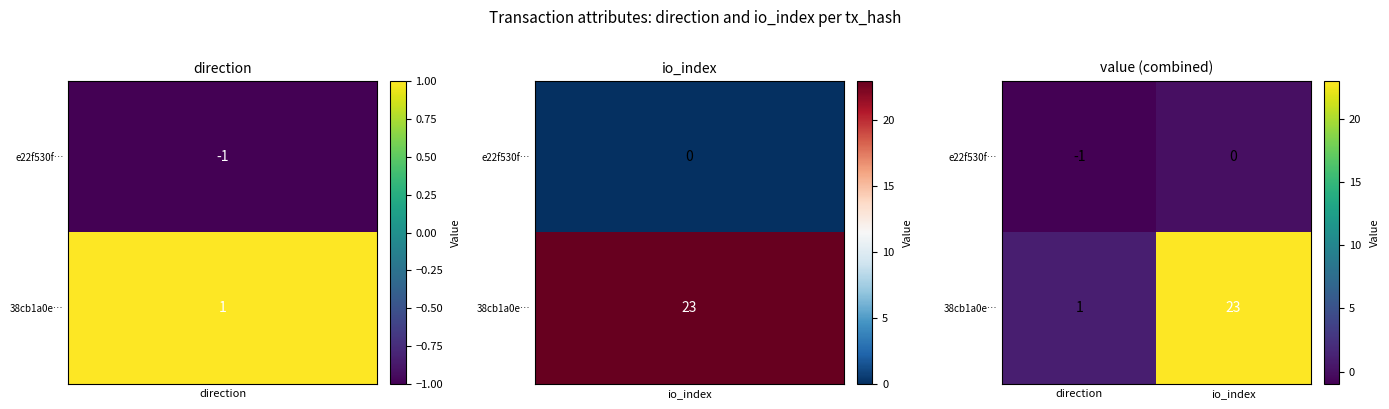

The 38cb1a0e… series shows 1 at direction. True or false?

True